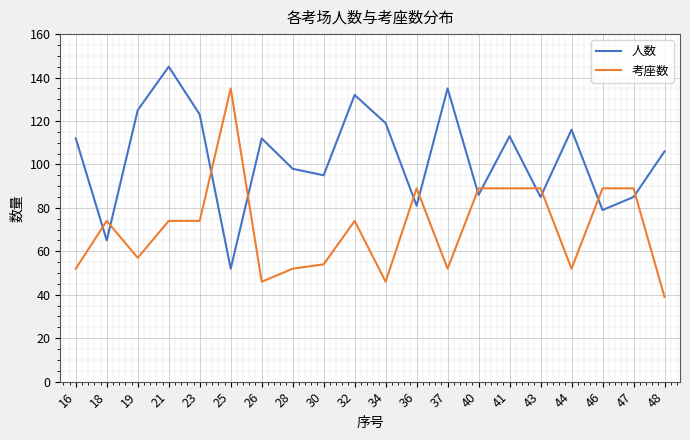

Is the value of 人数 at 40 greater than the value of 考座数 at 43?

No